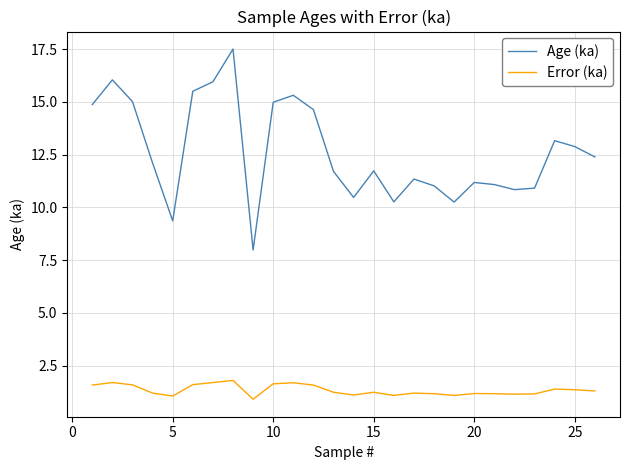

Which series has the widest spread of values?

Age (ka)